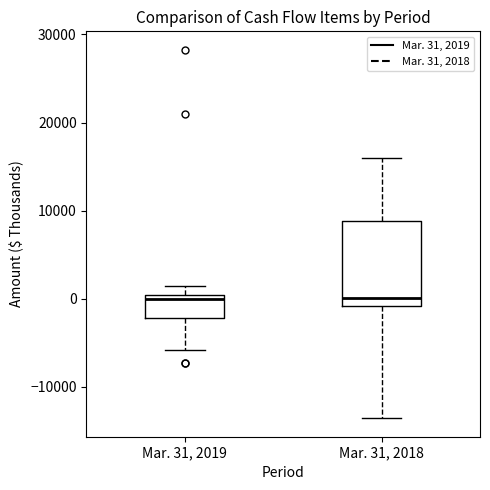

Where does the median line of the box for Mar. 31, 2018 sit on the y-axis? The values are not printed on the chart, so give them approximately, as read against the axis.

0